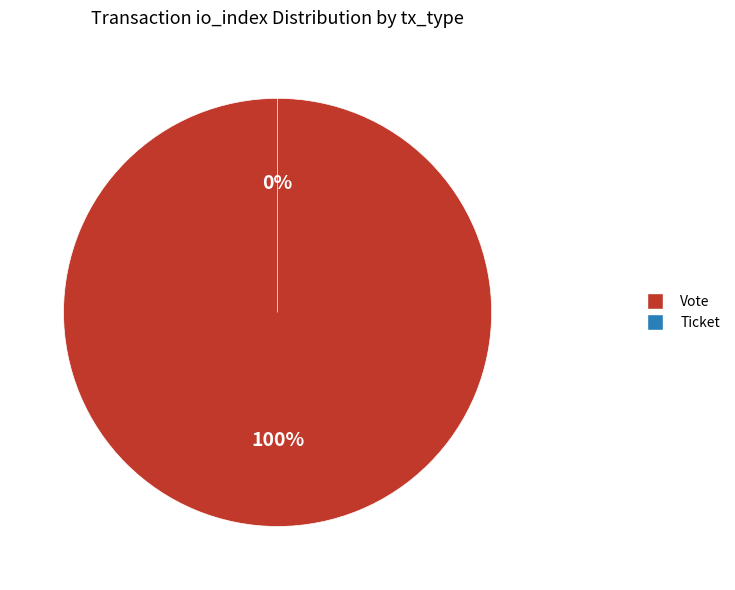

To the nearest percent, what is the average slice percentage?

50%